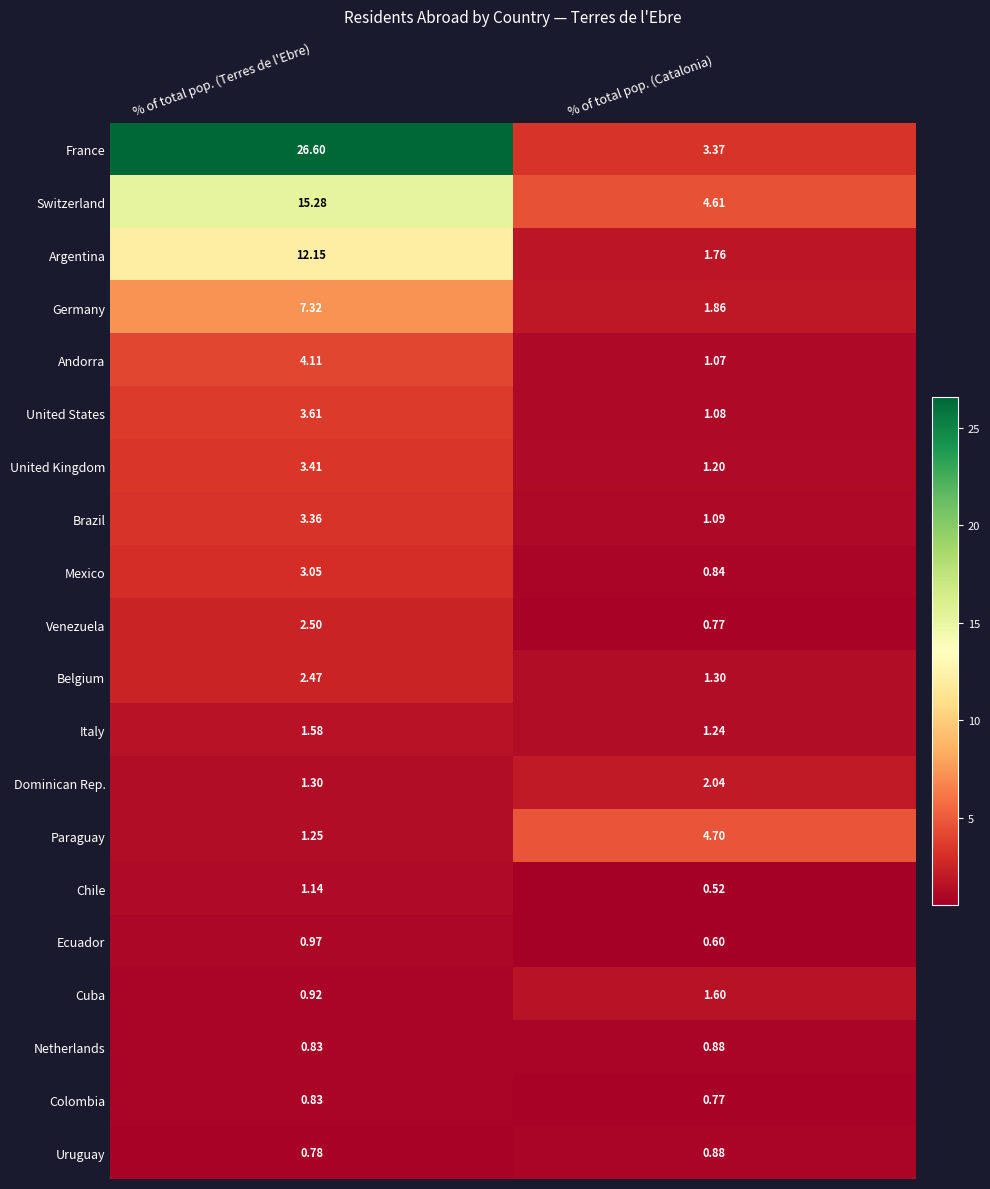

List the labels in order of Switzerland value, smallest first.

% of total pop. (Catalonia), % of total pop. (Terres de l'Ebre)